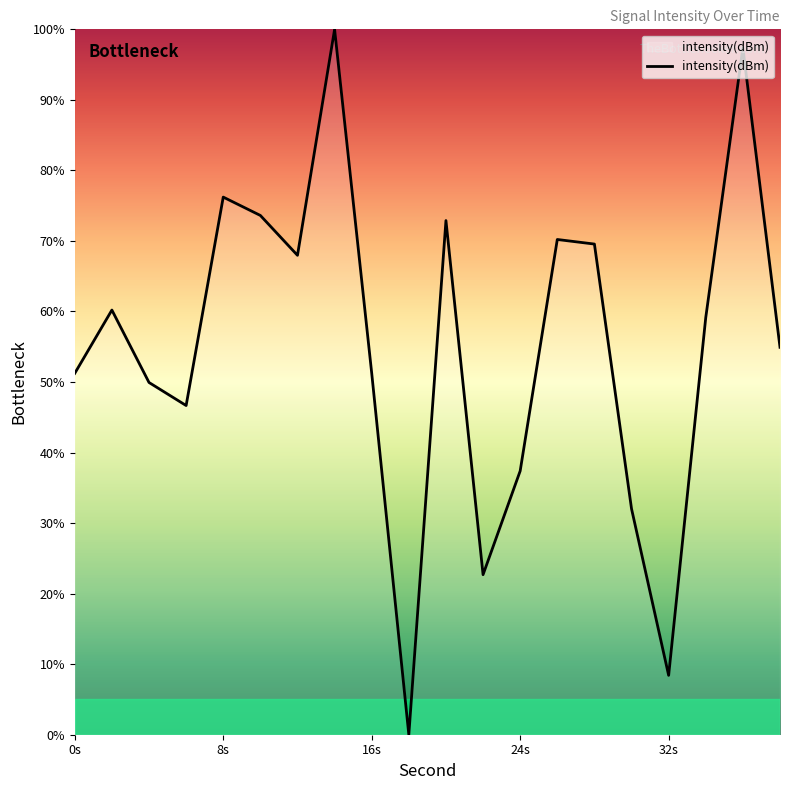

What is the maximum value shown in the chart?

100.0